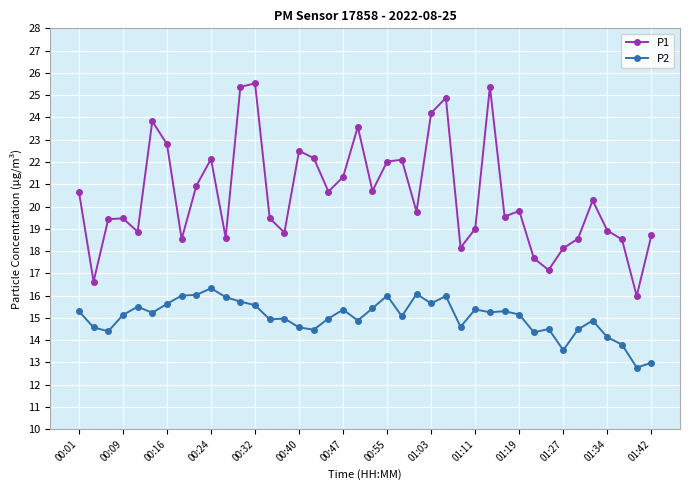

What is the maximum value shown in the chart?

25.5